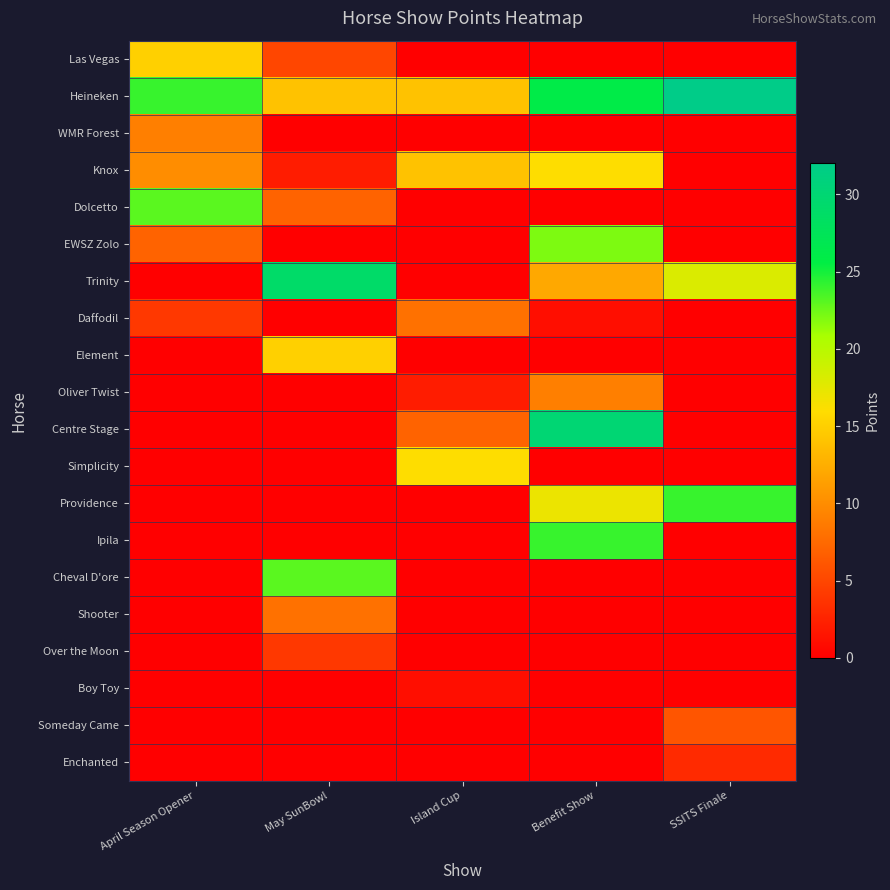

At April Season Opener, list the series in order from smallest to largest.

Trinity, Element, Oliver Twist, Centre Stage, Simplicity, Providence, Ipila, Cheval D'ore, Shooter, Over the Moon, Boy Toy, Someday Came, Enchanted, Daffodil, EWSZ Zolo, WMR Forest, Knox, Las Vegas, Dolcetto, Heineken